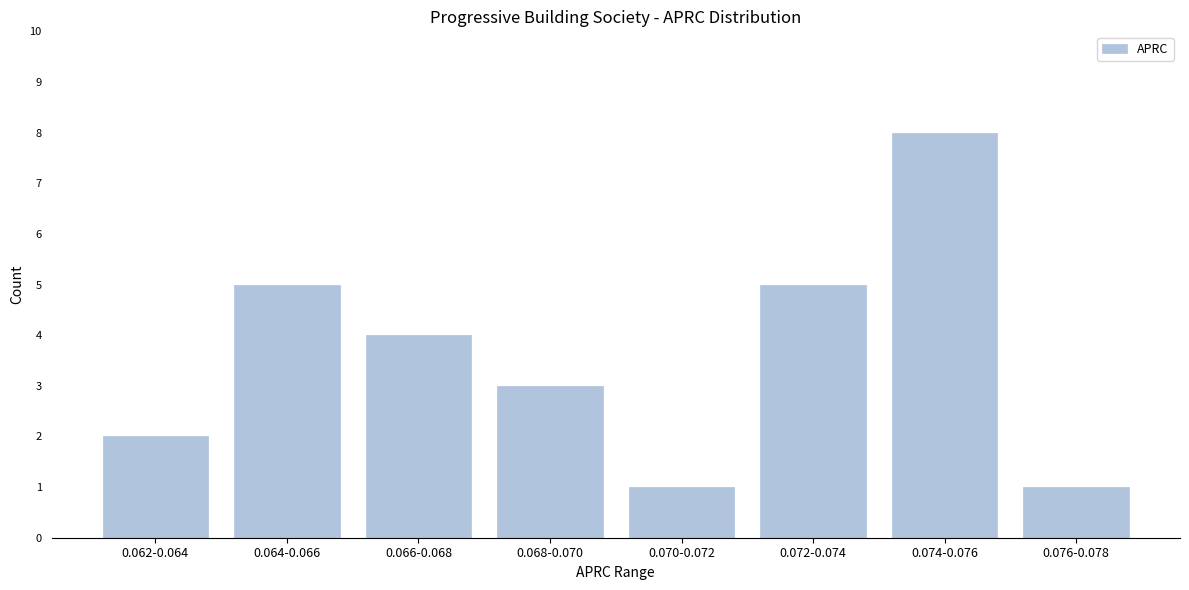

Reading right to left, transcribe all the data shown in this chart.

1	8	5	1	3	4	5	2